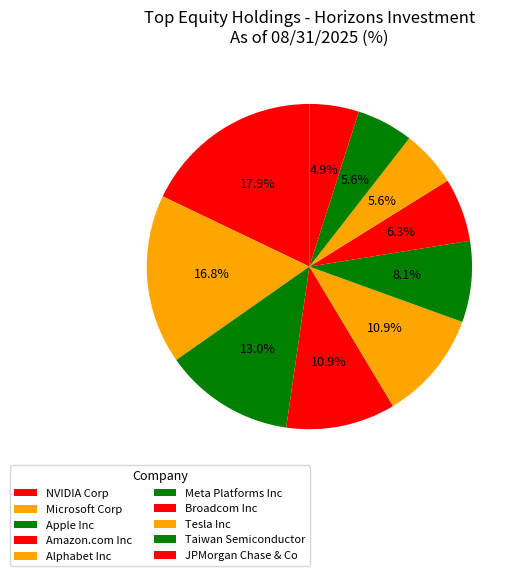

How many segments does this pie chart have?

10